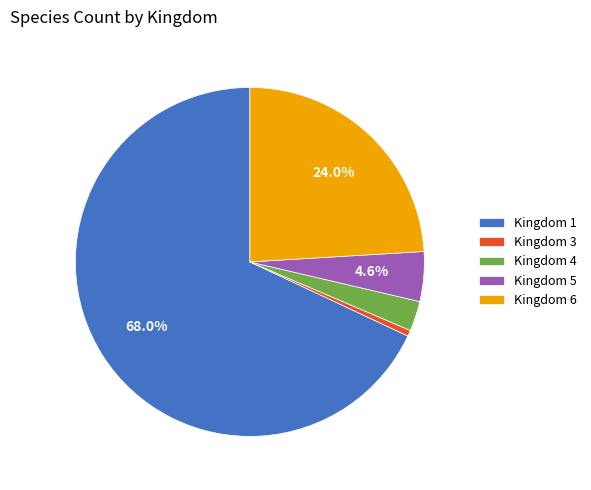

Between Kingdom 3 and Kingdom 6, which is larger?

Kingdom 6